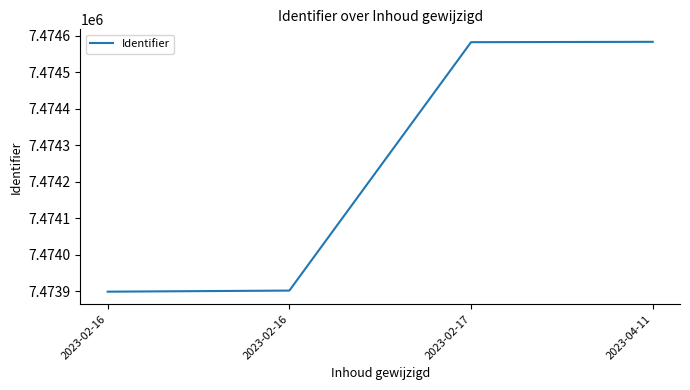

Count the number of categories in the chart.

4